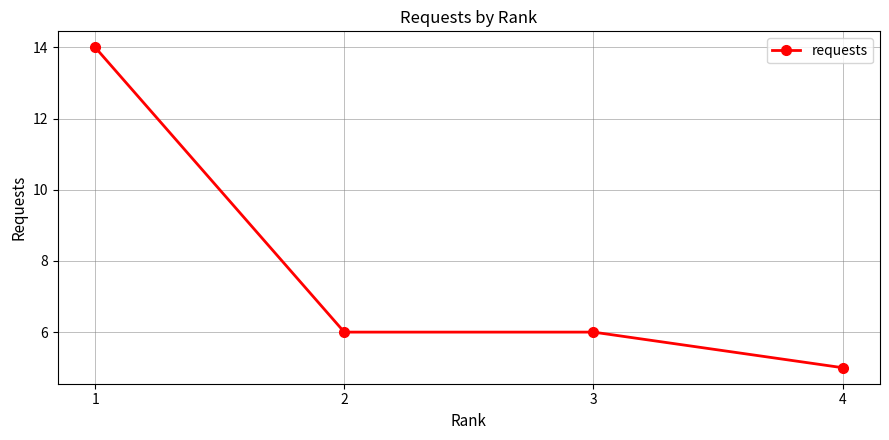

Does the chart have visible grid lines?

Yes